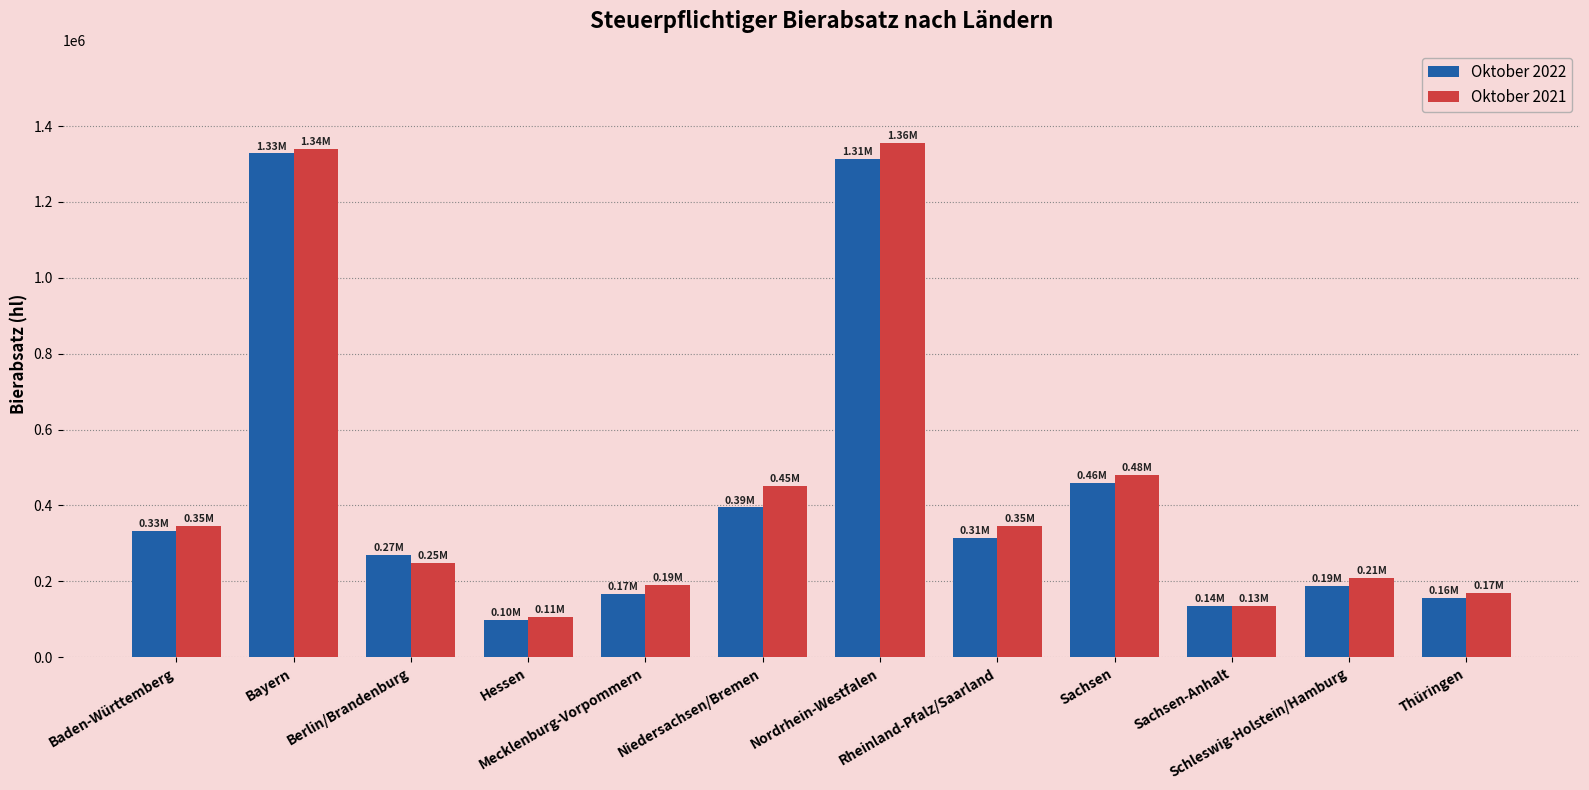

The value of Oktober 2021 at Sachsen is 479678.2. True or false?

True